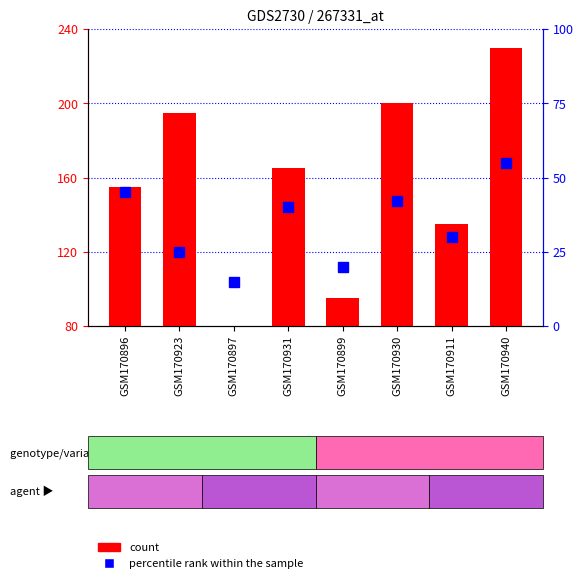

What is the maximum value for count?

230